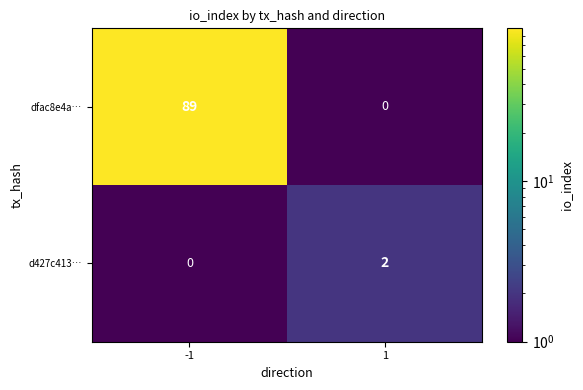

Which series has the largest range (max minus min)?

dfac8e4a…